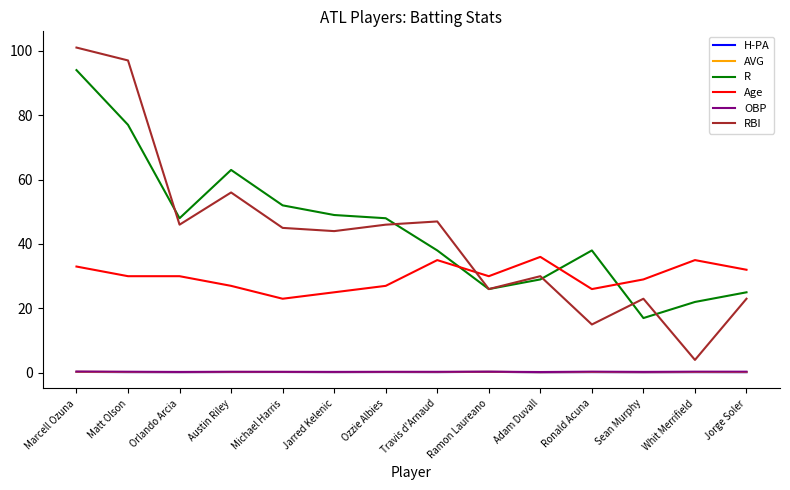

Which series changed the most between Marcell Ozuna and Whit Merrifield?

RBI